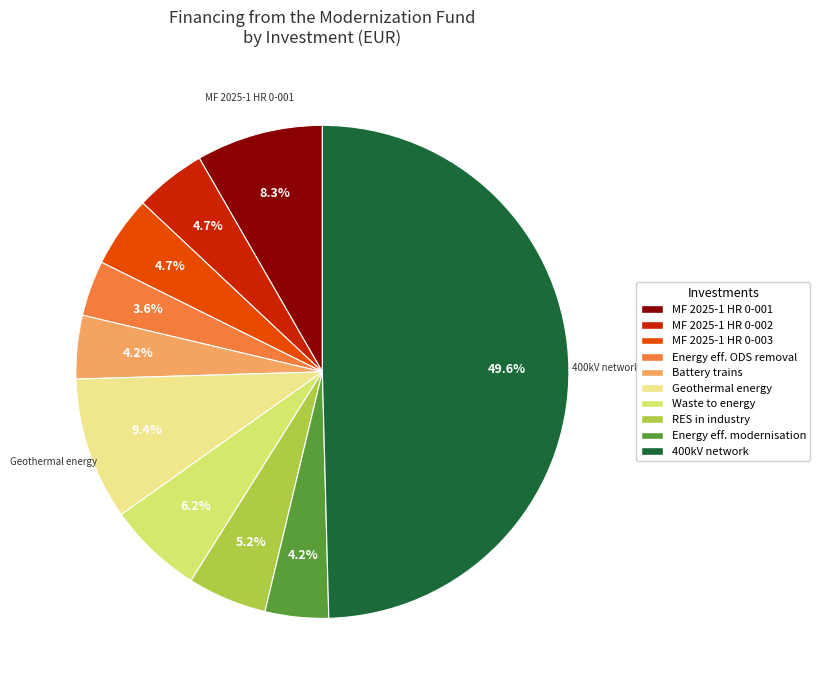

What is the largest slice in the pie chart?

Construction of 400kV network